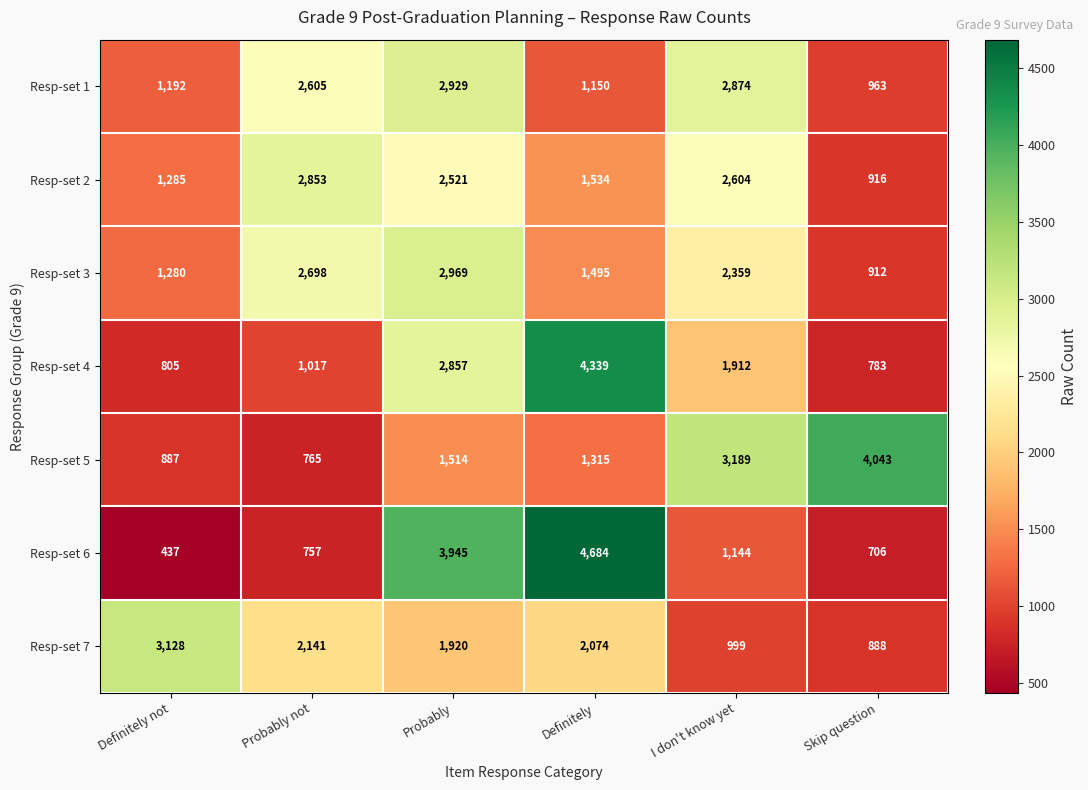

Which series has the widest spread of values?

Resp-set 6